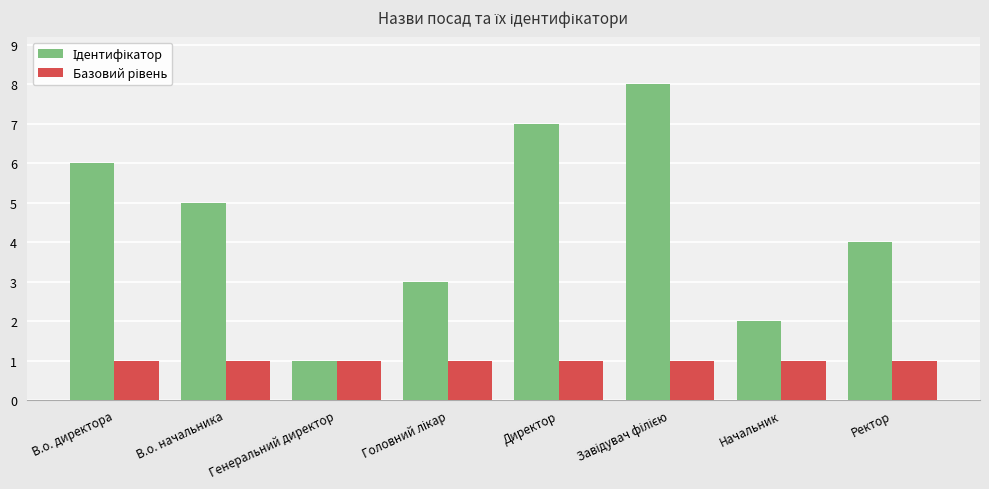

What is the total value across all series at В.о. начальника?

6